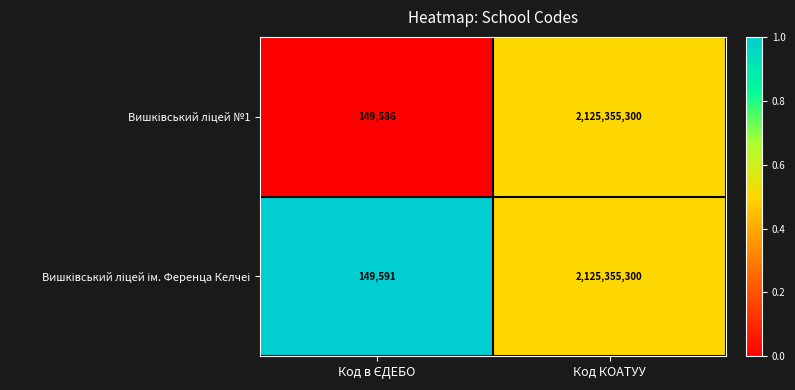

At which category is the sum across all series the highest?

Код КОАТУУ